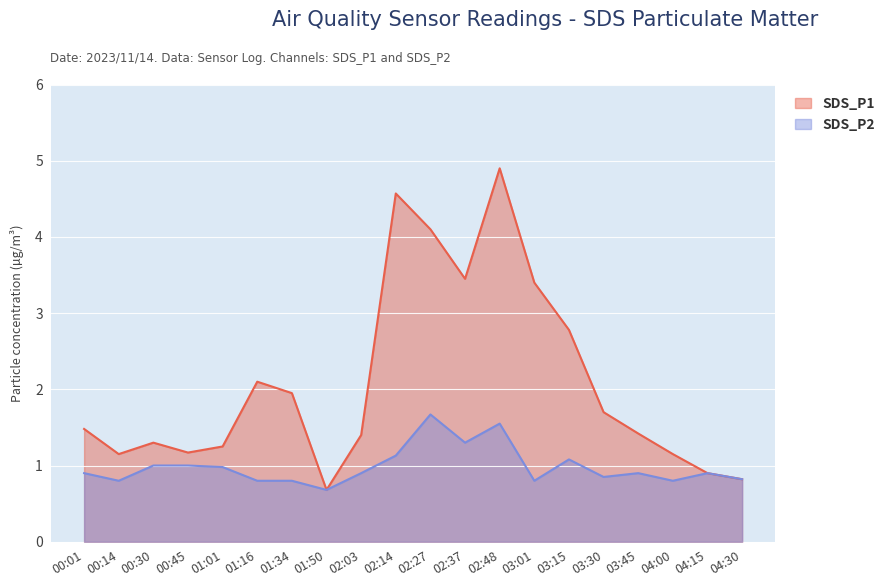

What is the total value across all series at 01:34?

2.8